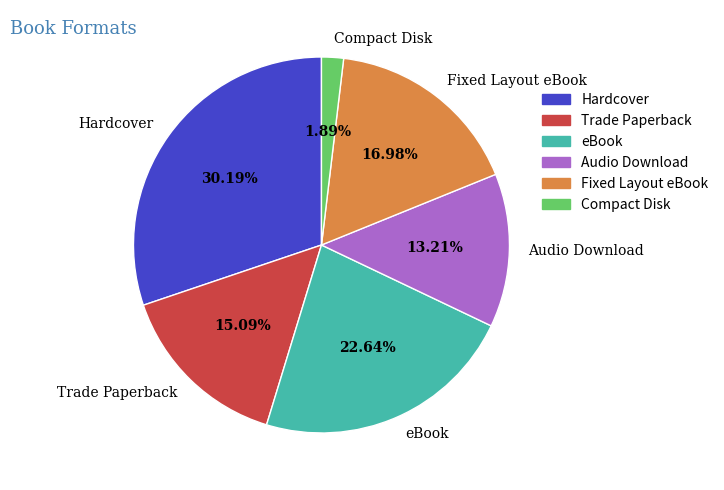

The Hardcover slice represents 45% of the pie. True or false?

False